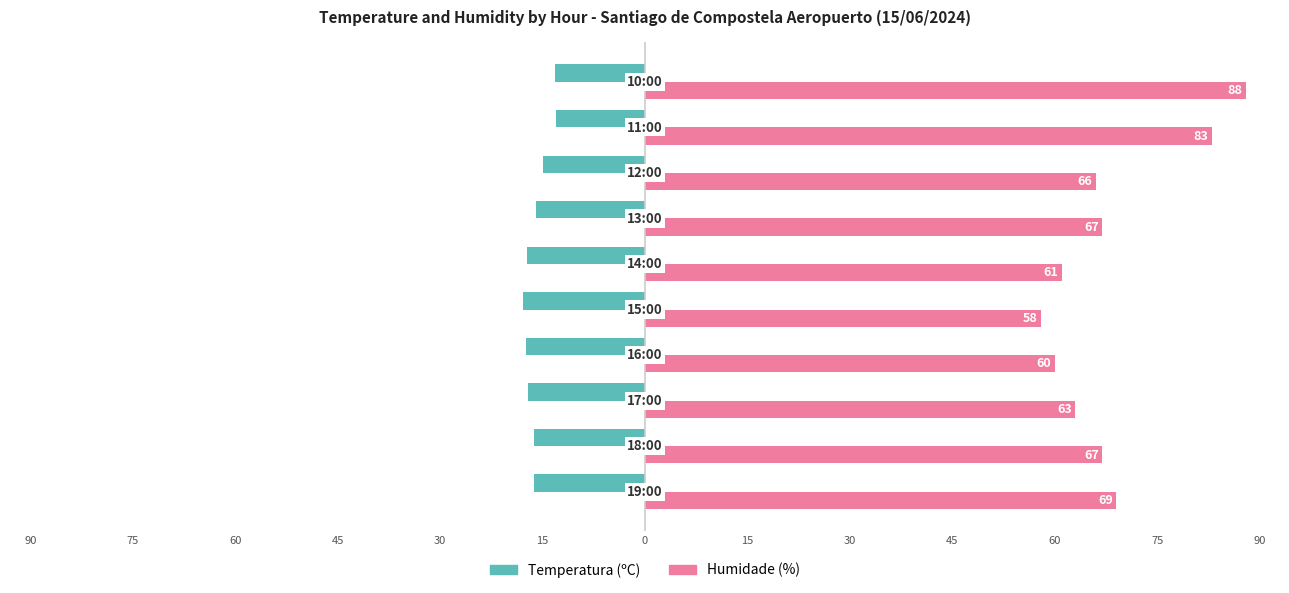

Reading left to right, list all the values displayed in this chart.

Temperatura (ºC): 90=-16.2	75=-16.3	60=-17.2	45=-17.4	30=-17.8	15=-17.3	0=-15.9	15=-15.0	30=-13.0	45=-13.2
Humidade (%): 90=69.0	75=67.0	60=63.0	45=60.0	30=58.0	15=61.0	0=67.0	15=66.0	30=83.0	45=88.0